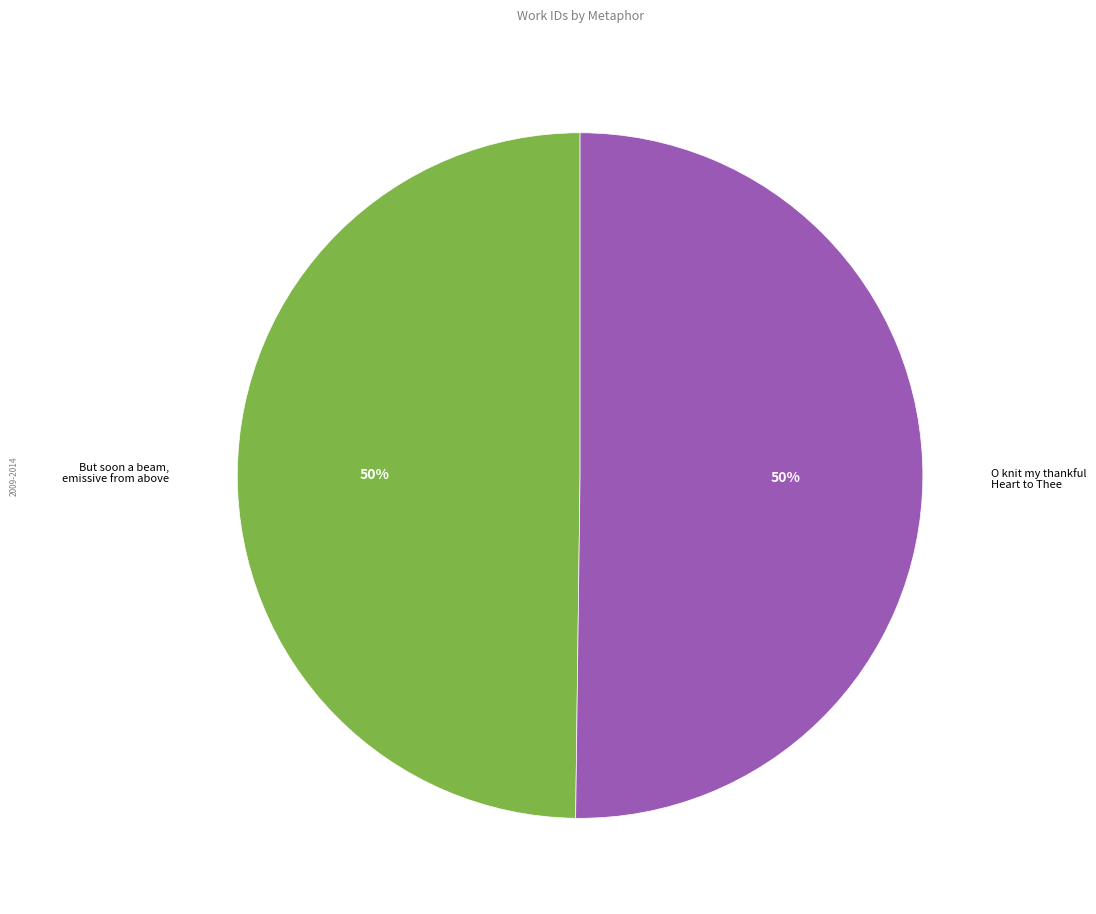

To the nearest percent, what is the combined percentage of But soon a beam, emissive from above and O knit my thankful Heart to Thee?

100%